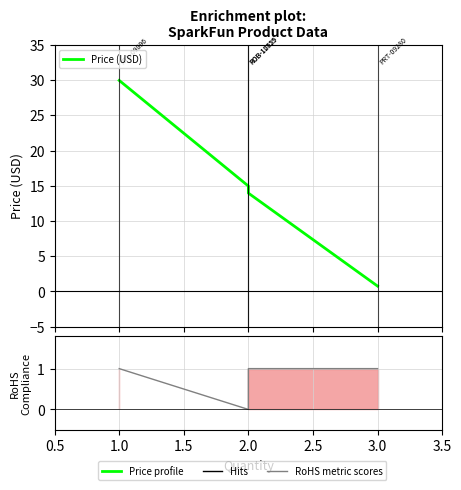

Which has a higher value, 3.0 or 2.0?

2.0